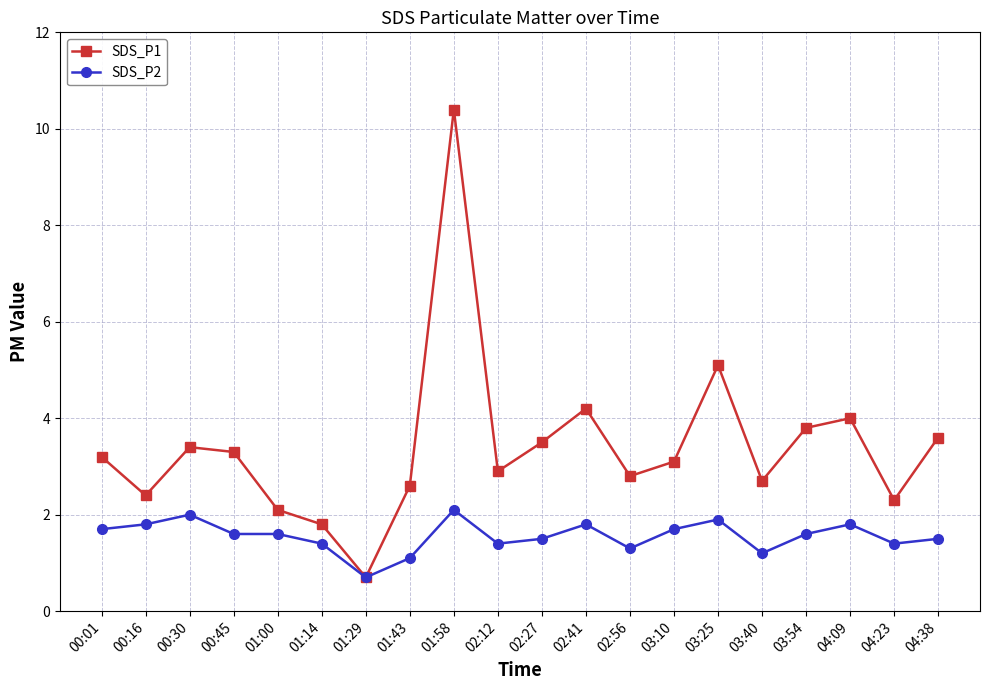

List the series in order of their peak value, lowest first.

SDS_P2, SDS_P1